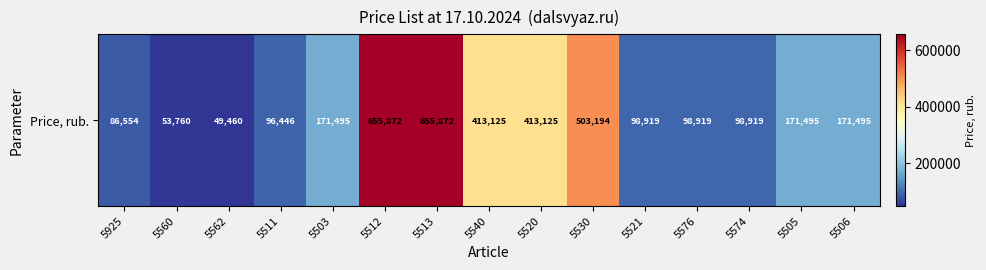

What is the minimum value shown in the chart?

49460